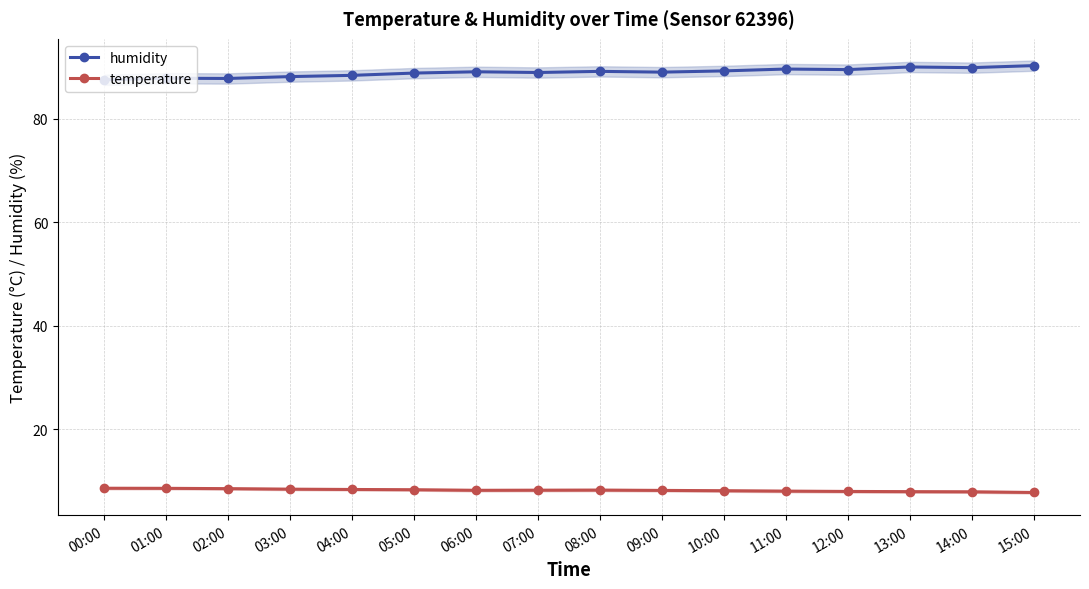

Which label corresponds to the largest value in the chart?

15:00